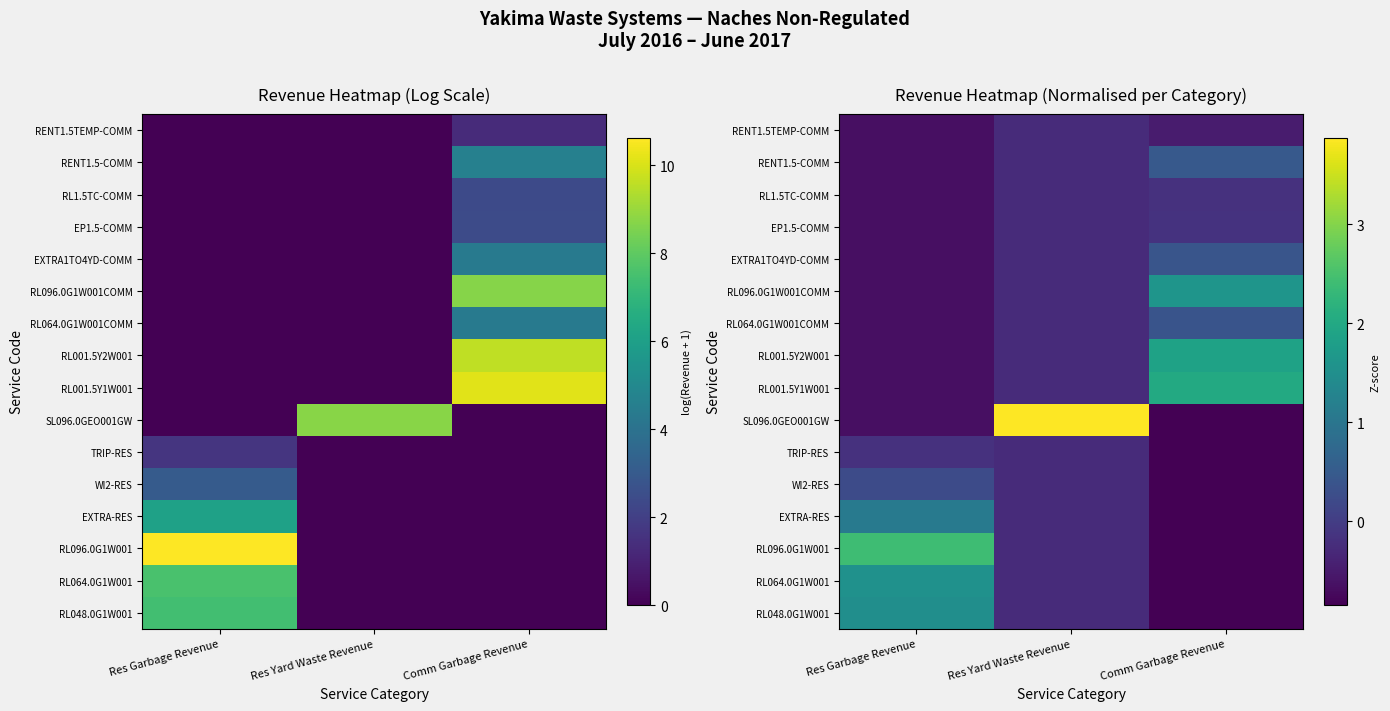

At which label does RL064.0G1W001COMM reach its minimum?

Res Garbage Revenue